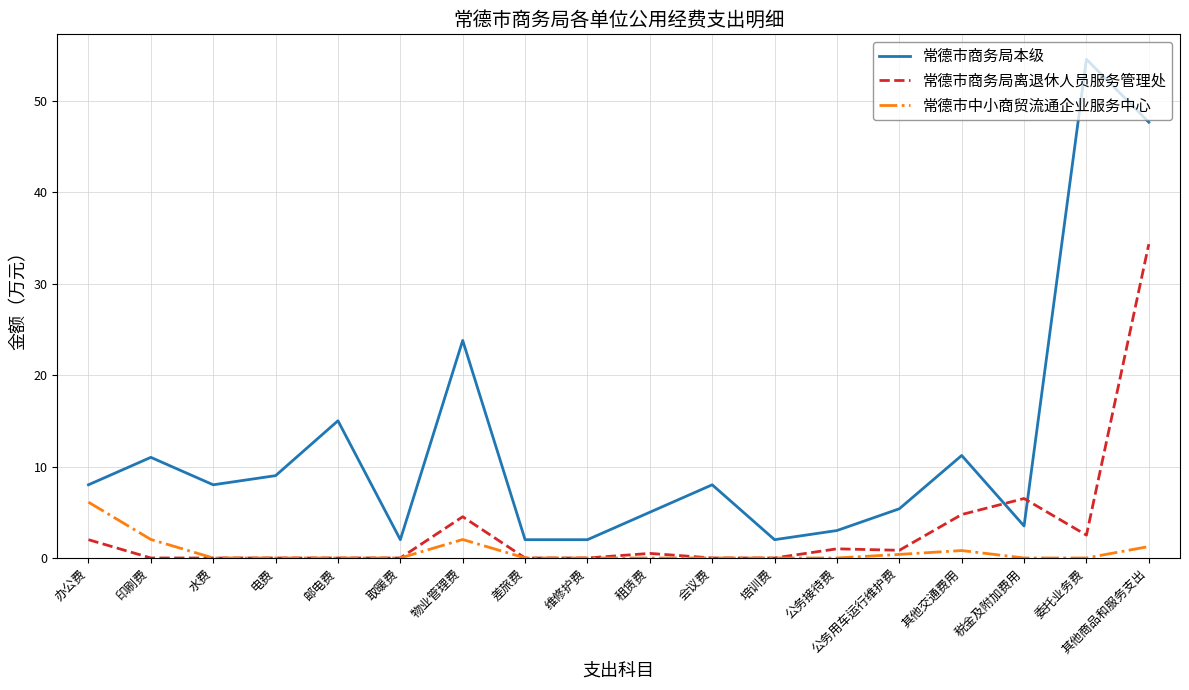

What is the approximate value of 常德市商务局本级 at 会议费?

8.0